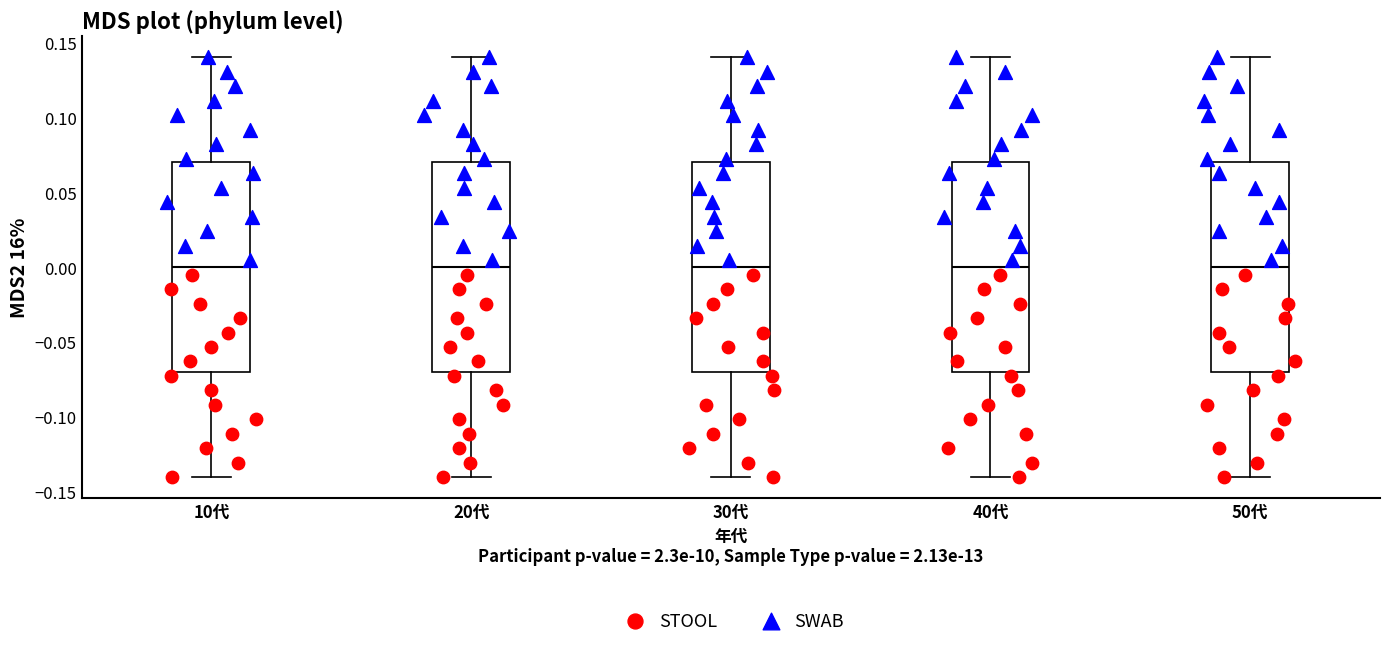

Where does the median line of the box for 50代 sit on the y-axis? The values are not printed on the chart, so give them approximately, as read against the axis.

0.00